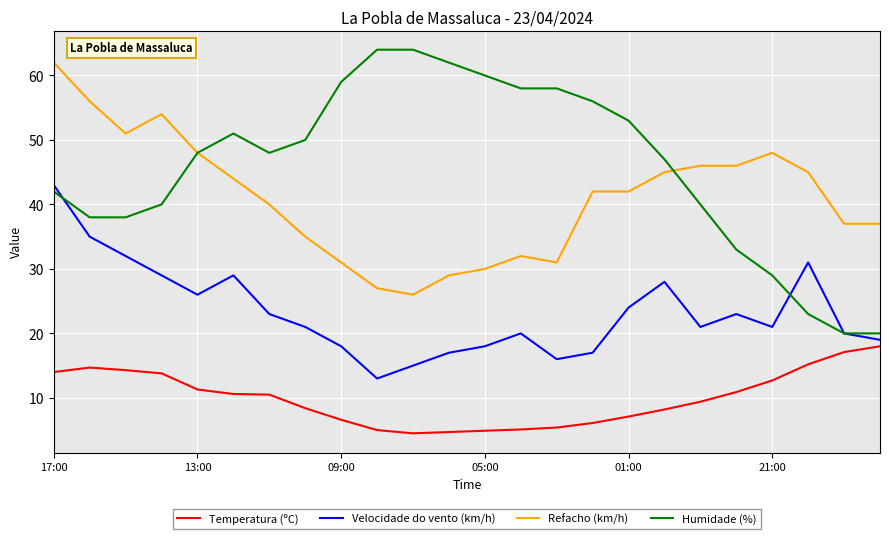

What is the maximum value shown in the chart?

64.0